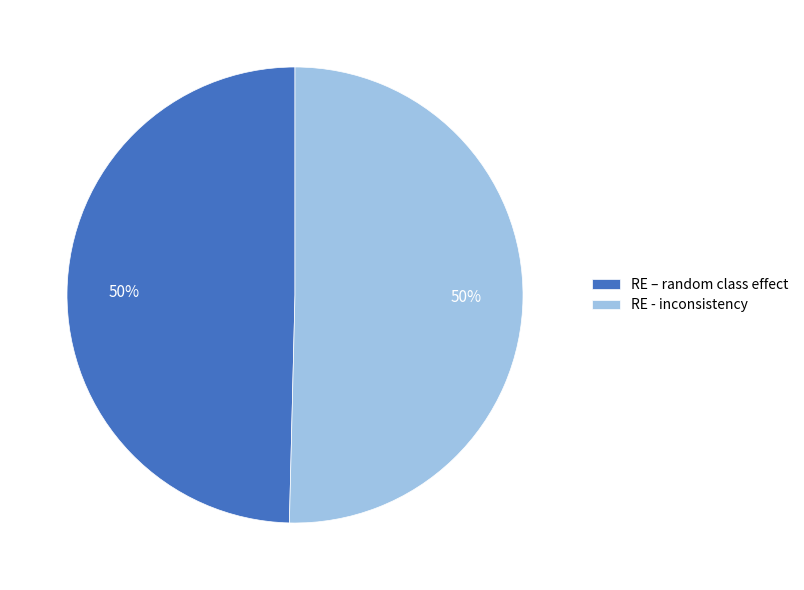

Count the number of slices in the pie.

2